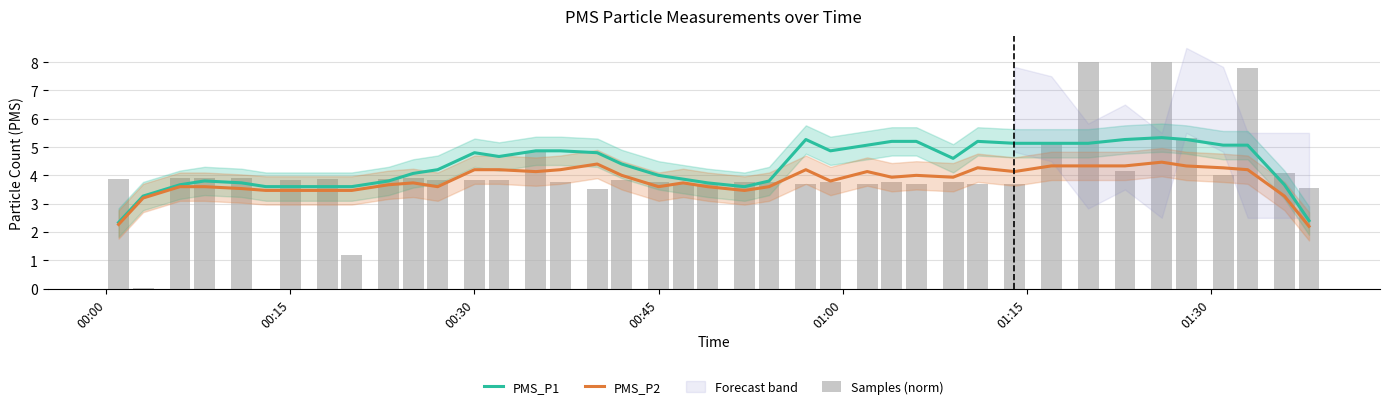

Which category has the lowest value in the PMS_P1 series?

00:00